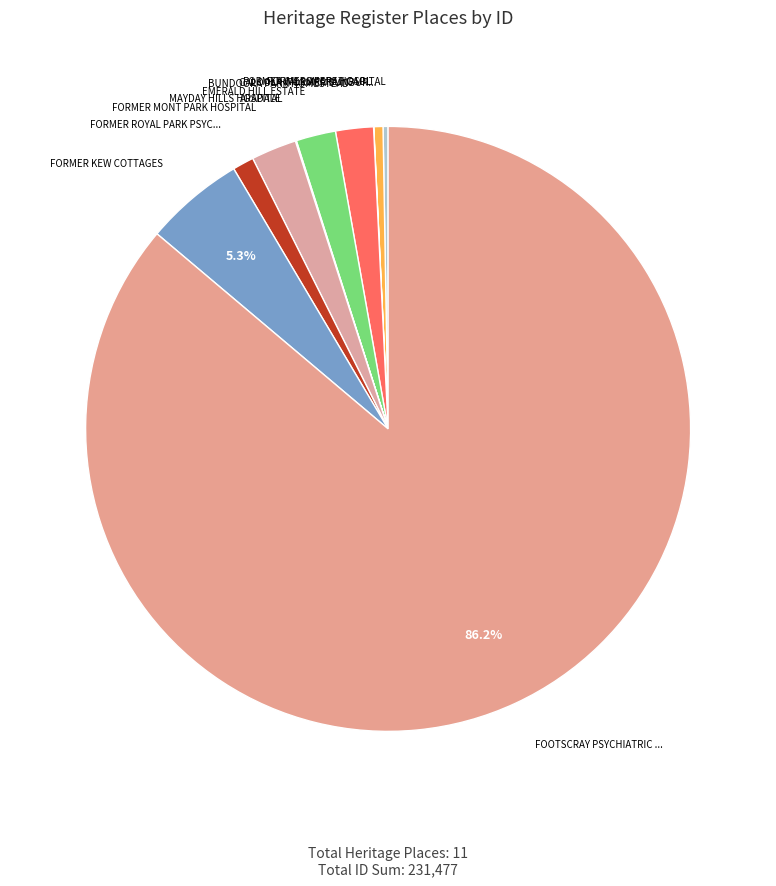

Rank the categories by value from lowest to highest.

FORMER ARARAT GAOL, ARADALE, MAYDAY HILLS HOSPITAL, FORMER WILLSMERE HOSPITAL, CALOOLA (FORMER SUNBURY MENTAL HOSPITAL), FORMER ROYAL PARK PSYCHIATRIC HOSPITAL, BUNDOORA PARK HOMESTEAD, EMERALD HILL ESTATE, FORMER MONT PARK HOSPITAL, FORMER KEW COTTAGES, FOOTSCRAY PSYCHIATRIC CENTRE